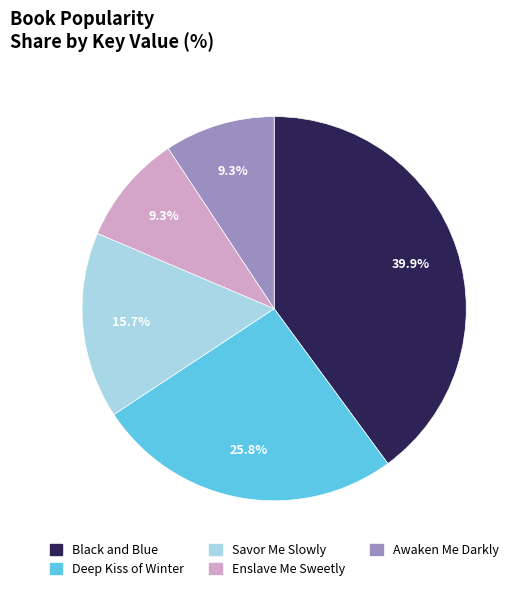

What portion of the pie excludes Enslave Me Sweetly?

90.7%